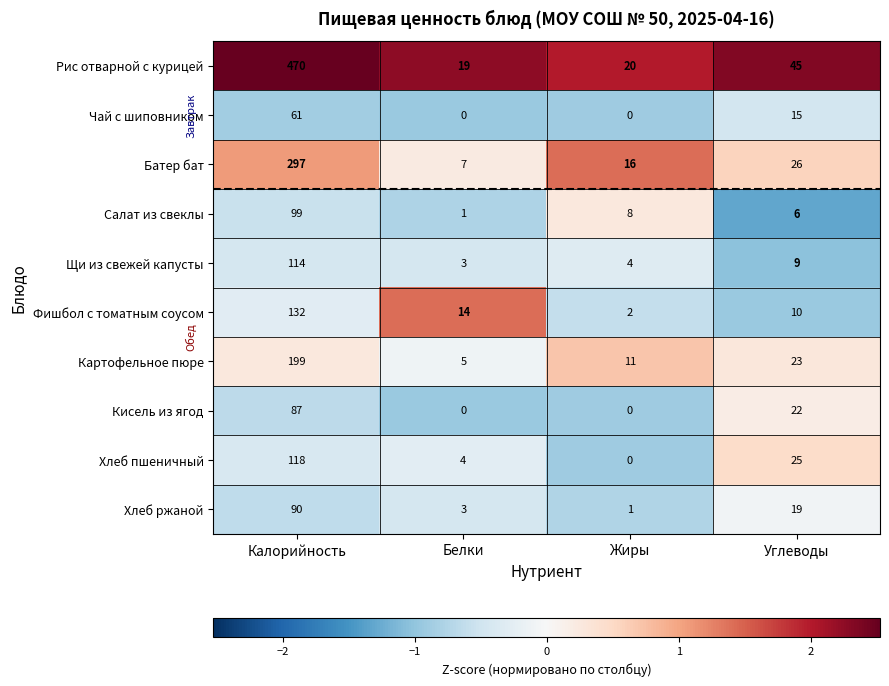

What is the lowest value of the Рис отварной с курицей series?

19